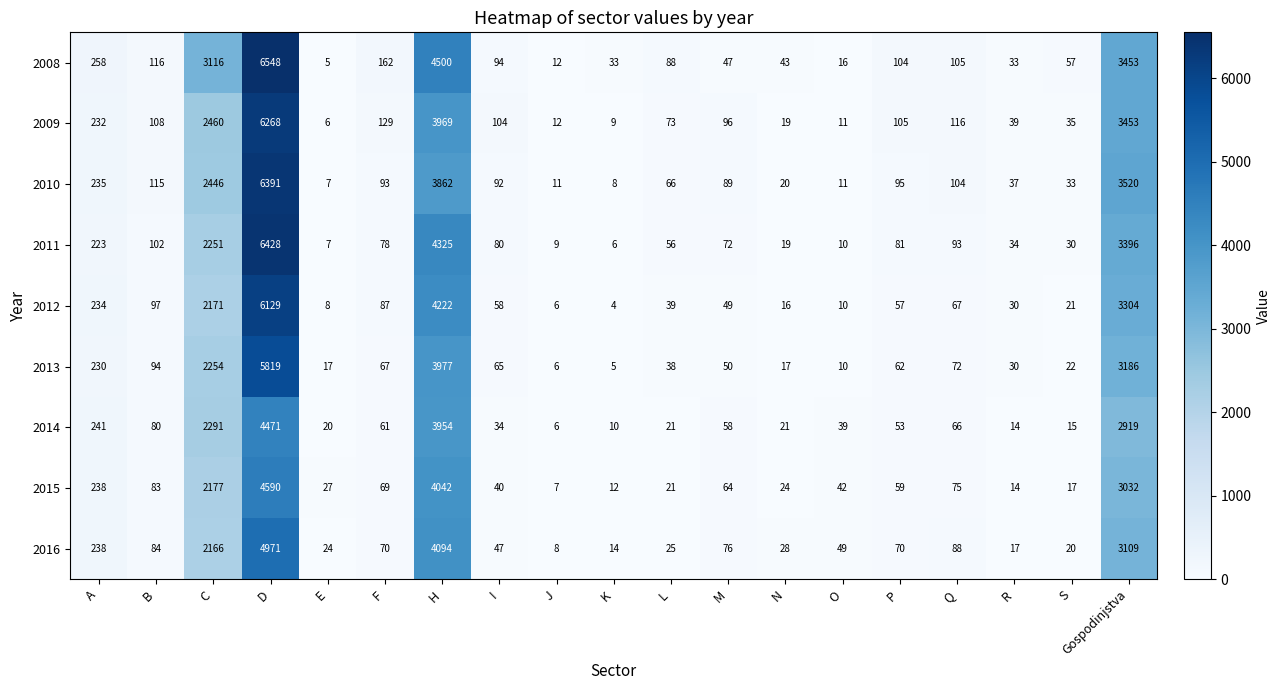

At which category does the chart reach its minimum across all series?

K